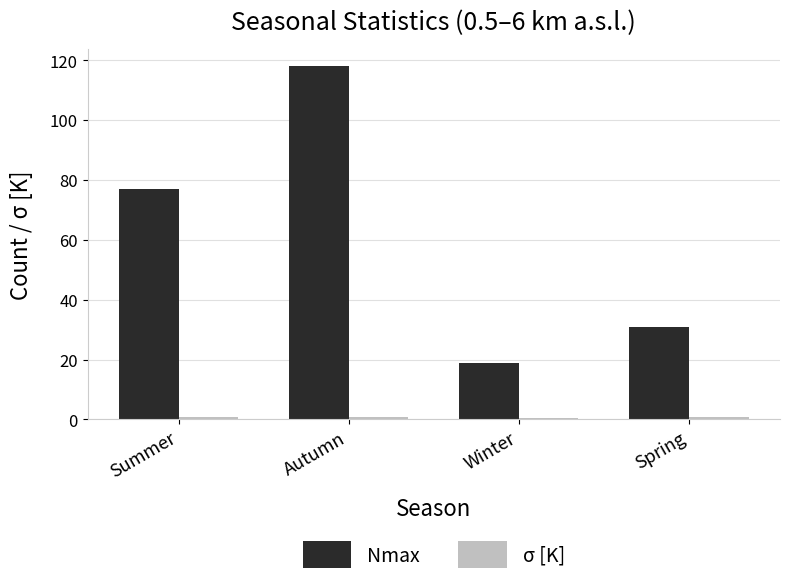

What is the difference between the second highest and minimum values in the Nmax series?

58.0